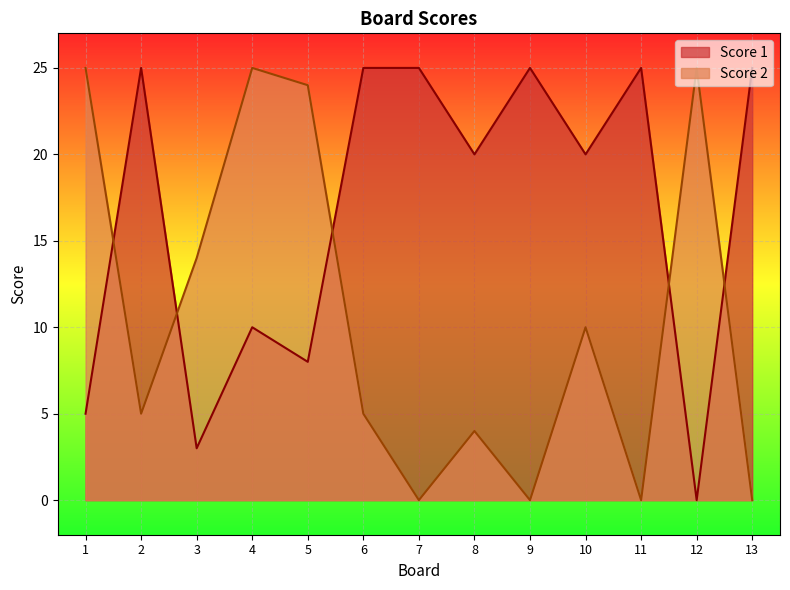

Where do Score 2 and Score 1 first cross each other?

1 and 2